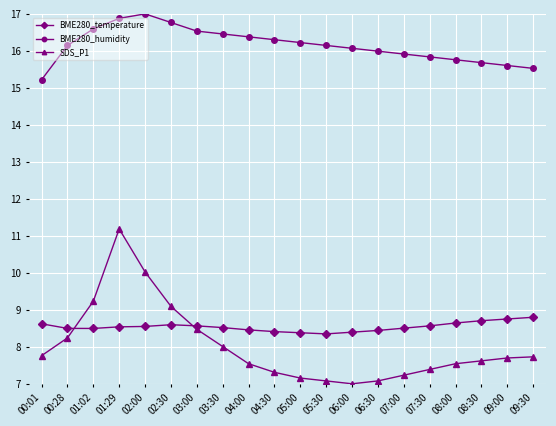

What are all the series names shown in the legend?

BME280_temperature, BME280_humidity, SDS_P1